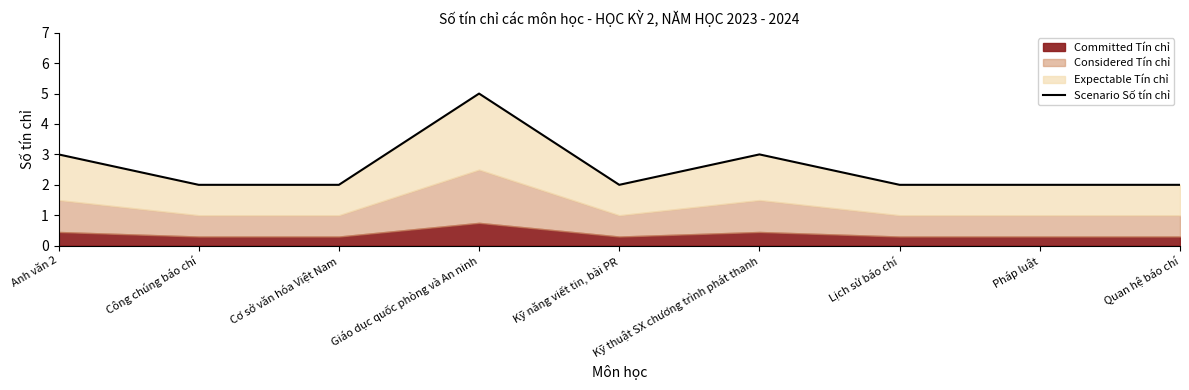

What is the difference between the second highest and minimum values?

1